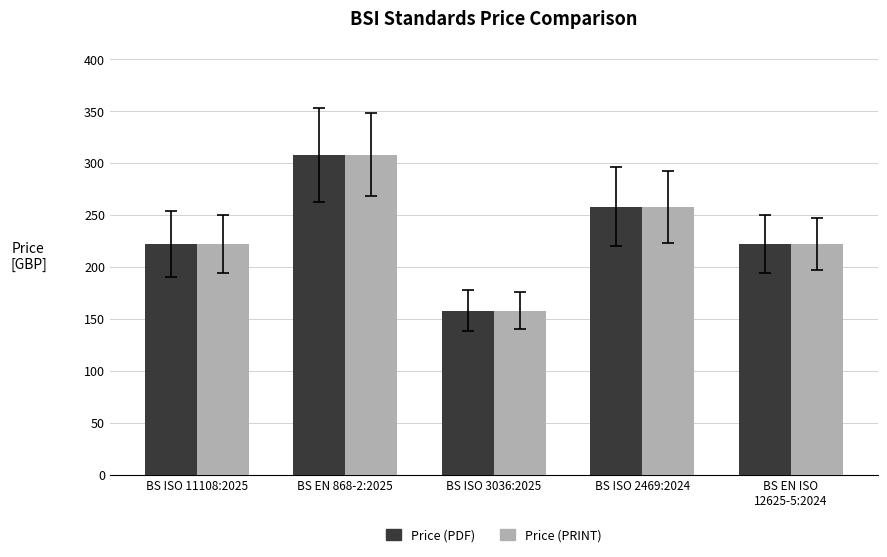

What is the difference between the maximum and minimum values in the Price (PRINT) series?

150